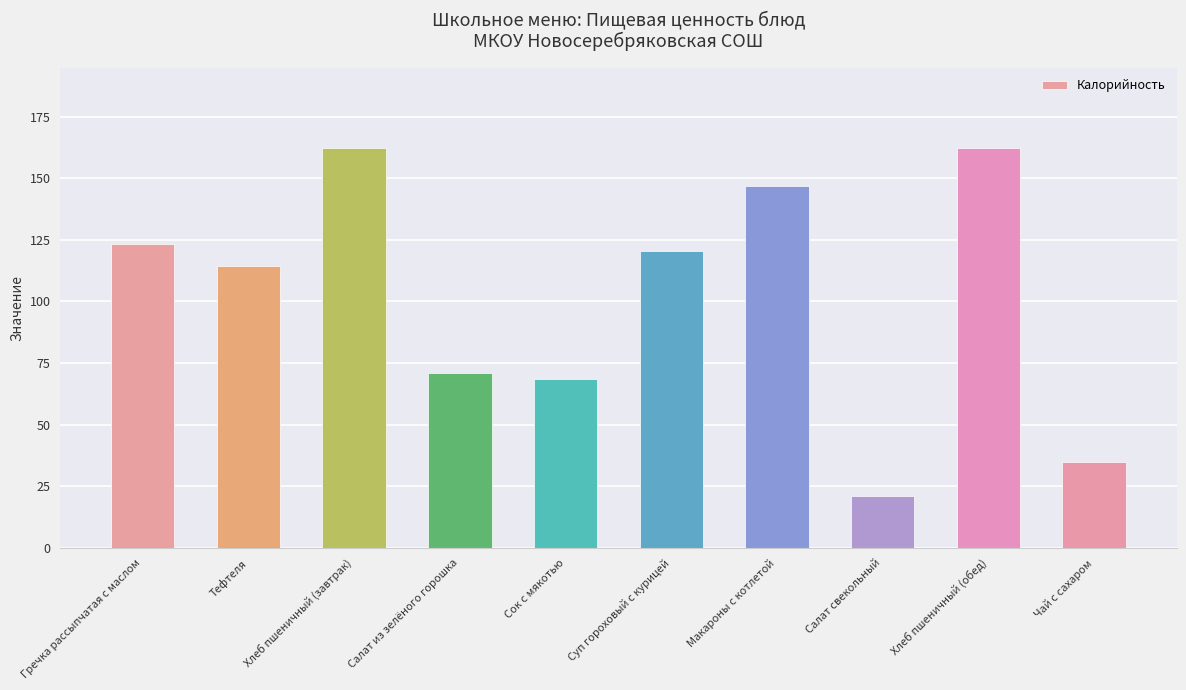

What is the sum of all values?

1025.0